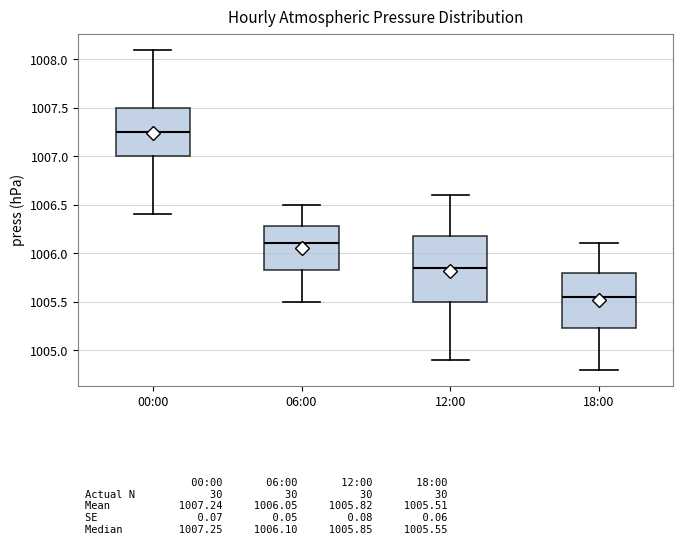

Reading left to right, transcribe this box plot: for each box, give where its median line is, the range the box spans, and where its two whiskers end, as read against the y-axis. The values are not printed on the chart, so give them approximately, as read against the axis.

00:00: median 1007.25, box 1007.00 to 1007.50, whiskers 1006.40 to 1008.10
06:00: median 1006.10, box 1005.85 to 1006.30, whiskers 1005.50 to 1006.50
12:00: median 1005.85, box 1005.50 to 1006.20, whiskers 1004.90 to 1006.60
18:00: median 1005.55, box 1005.25 to 1005.80, whiskers 1004.80 to 1006.10